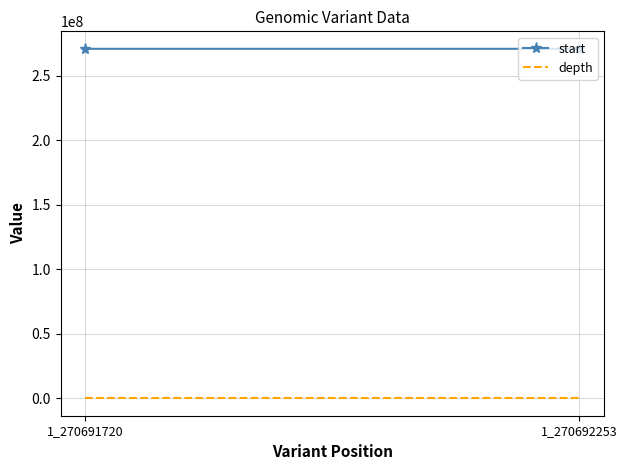

What is the smallest value displayed?

33